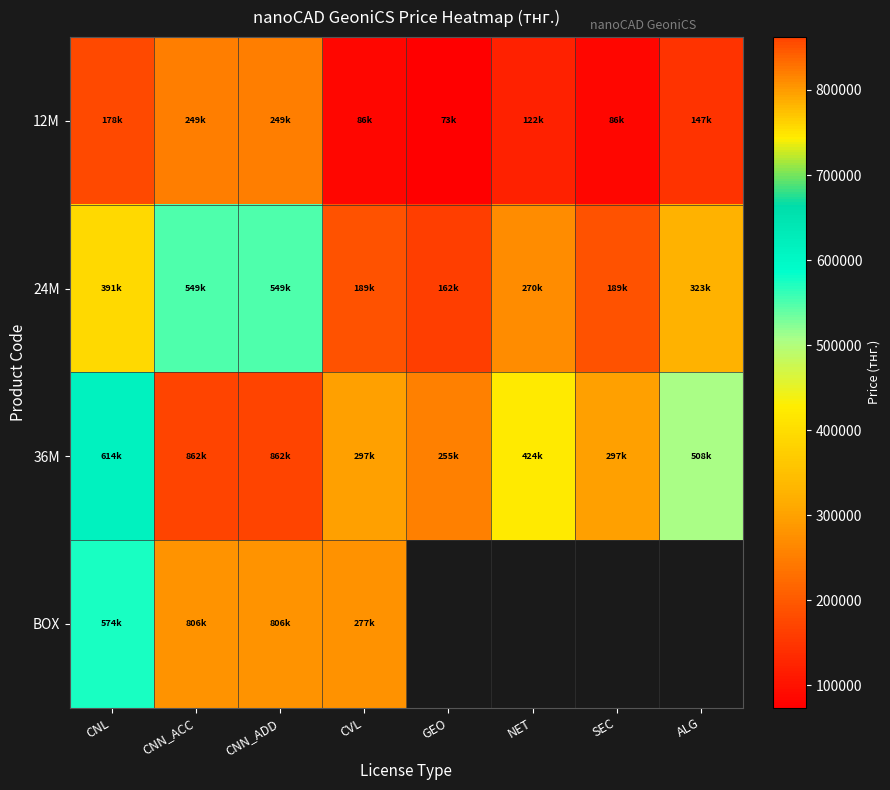

What is the minimum value for 24M?

162624.0